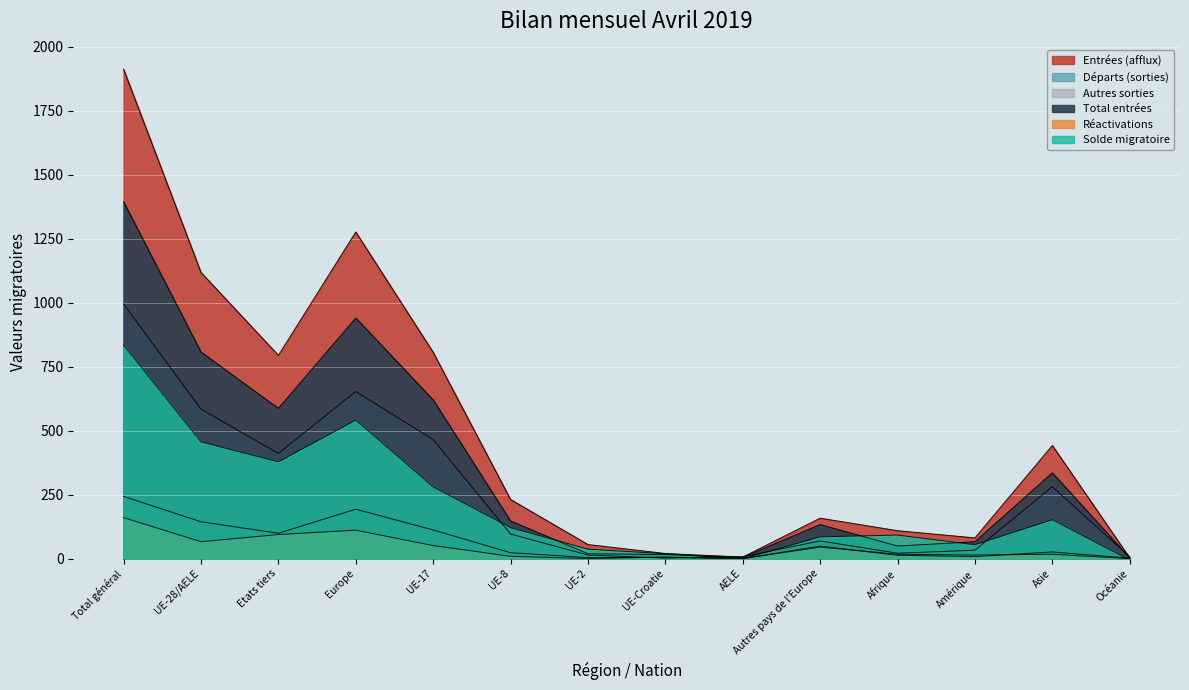

What is the difference between the maximum and minimum values in the Départs (sorties) series?

993